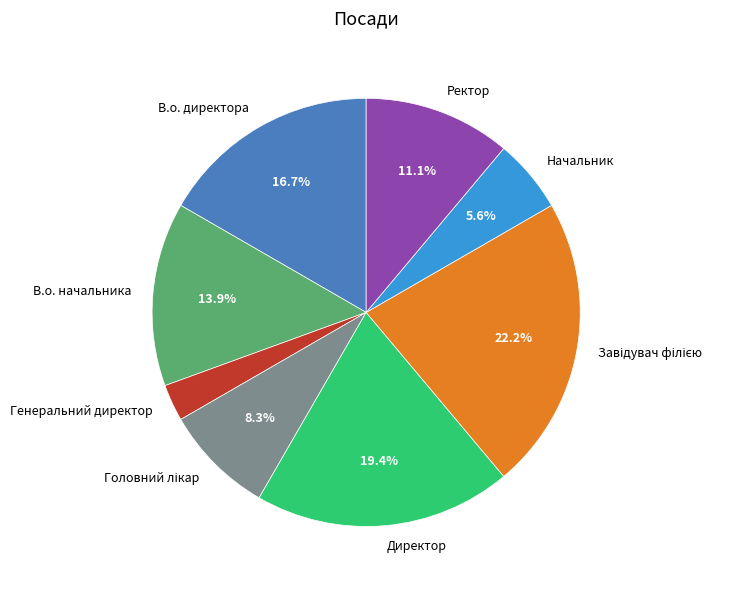

Does any single category account for the majority?

No